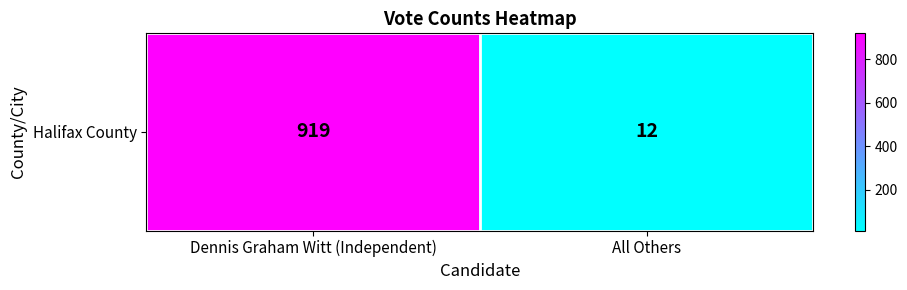

Reading left to right, extract all data points from this chart.

Dennis Graham Witt (Independent)=919	All Others=12